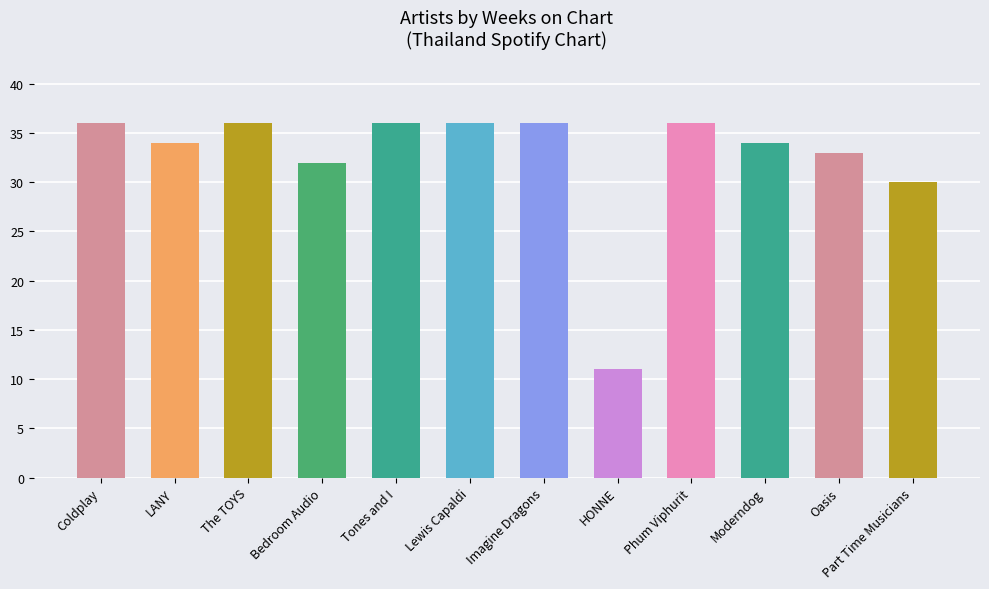

What is the ratio of the value at Oasis to the value at Lewis Capaldi?

0.9